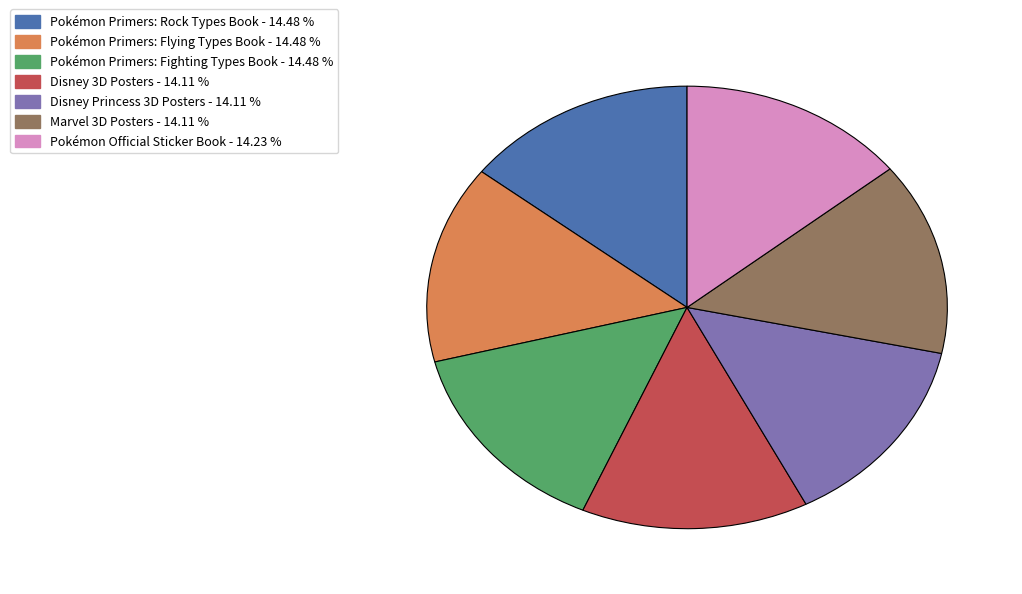

Does Disney 3D Posters represent more than half of the total?

No